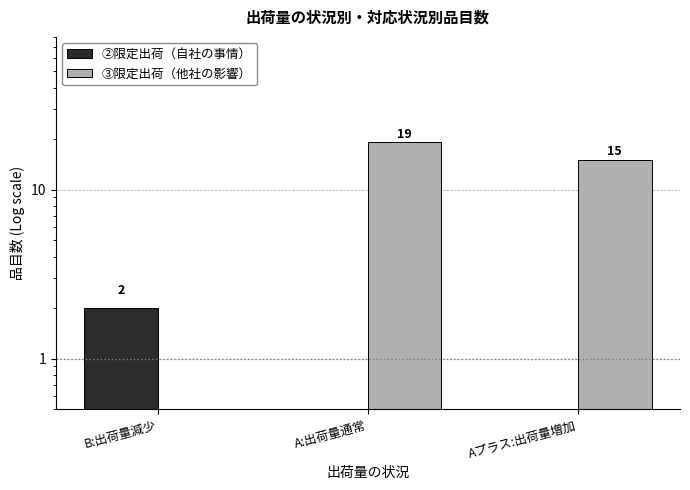

Reading left to right, what are all the values shown in this chart?

②限定出荷（自社の事情）: B:出荷量減少=2	A:出荷量通常=0	Aプラス:出荷量増加=0
③限定出荷（他社の影響）: B:出荷量減少=0	A:出荷量通常=19	Aプラス:出荷量増加=15